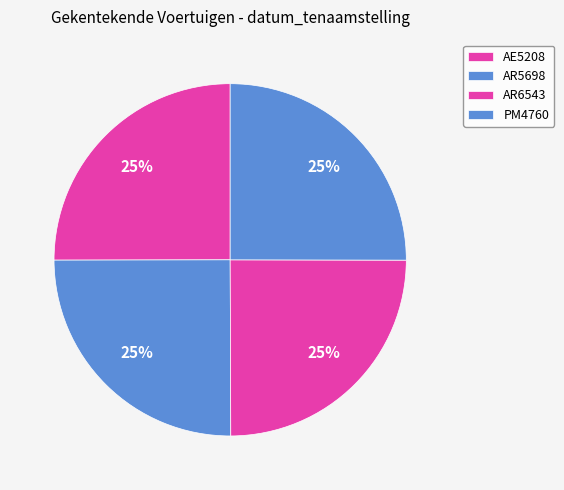

Rank the categories by value from highest to lowest.

AE5208, PM4760, AR5698, AR6543